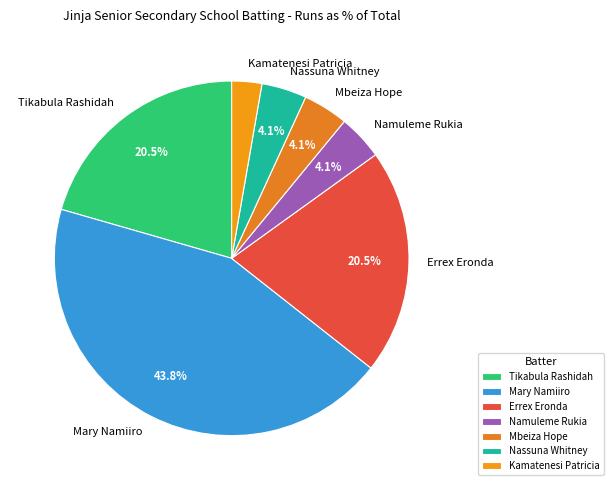

Does Tikabula Rashidah account for over 50% of the chart?

No